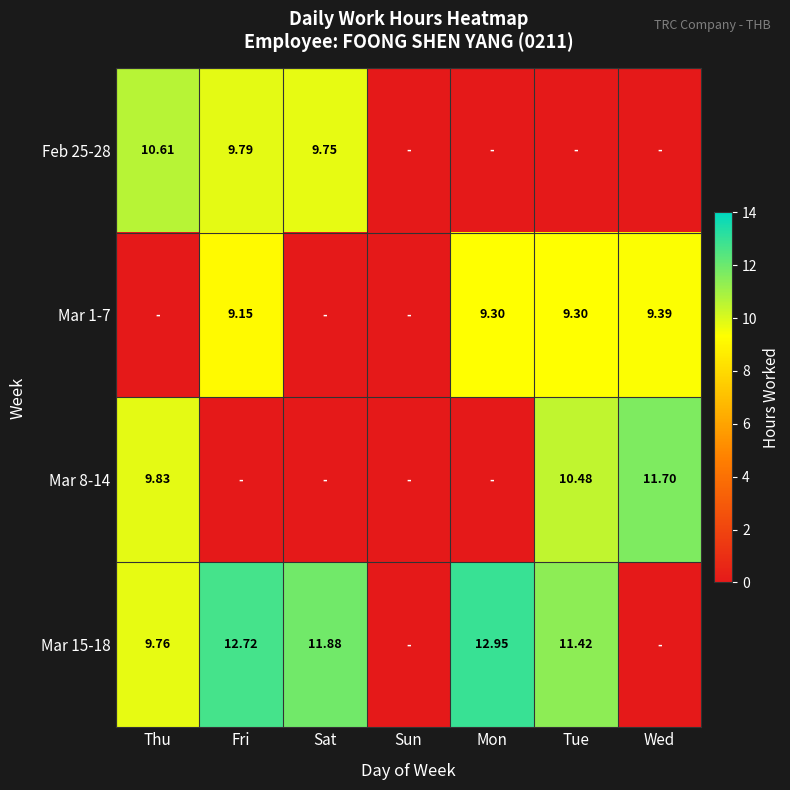

At which category does the chart reach its minimum across all series?

Sun